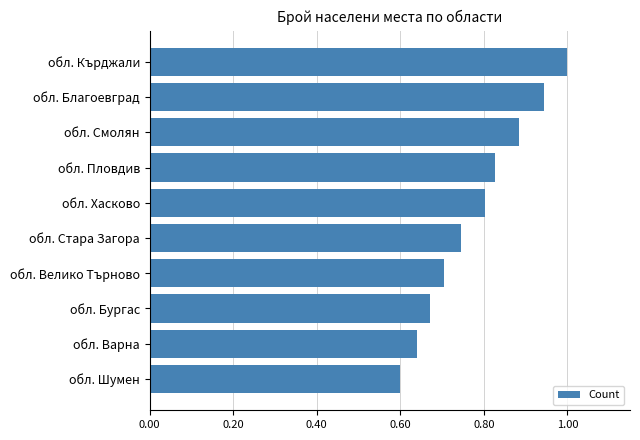

What is the label of the 8th bar from the bottom?

обл. Смолян